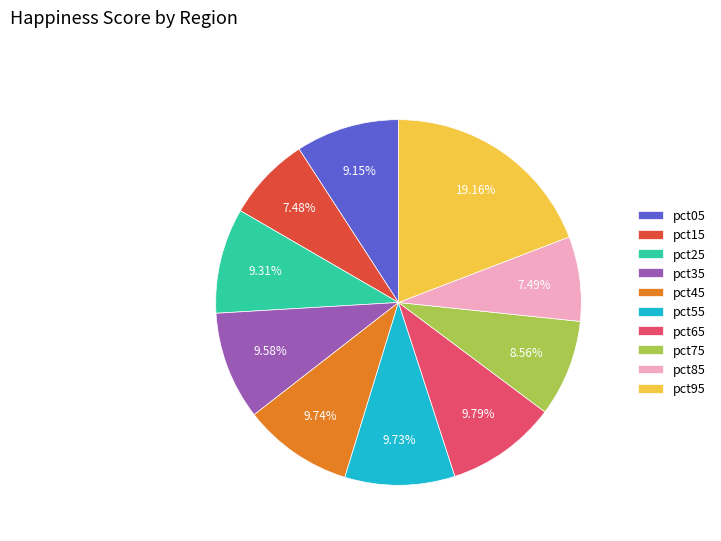

Count the number of slices in the pie.

10